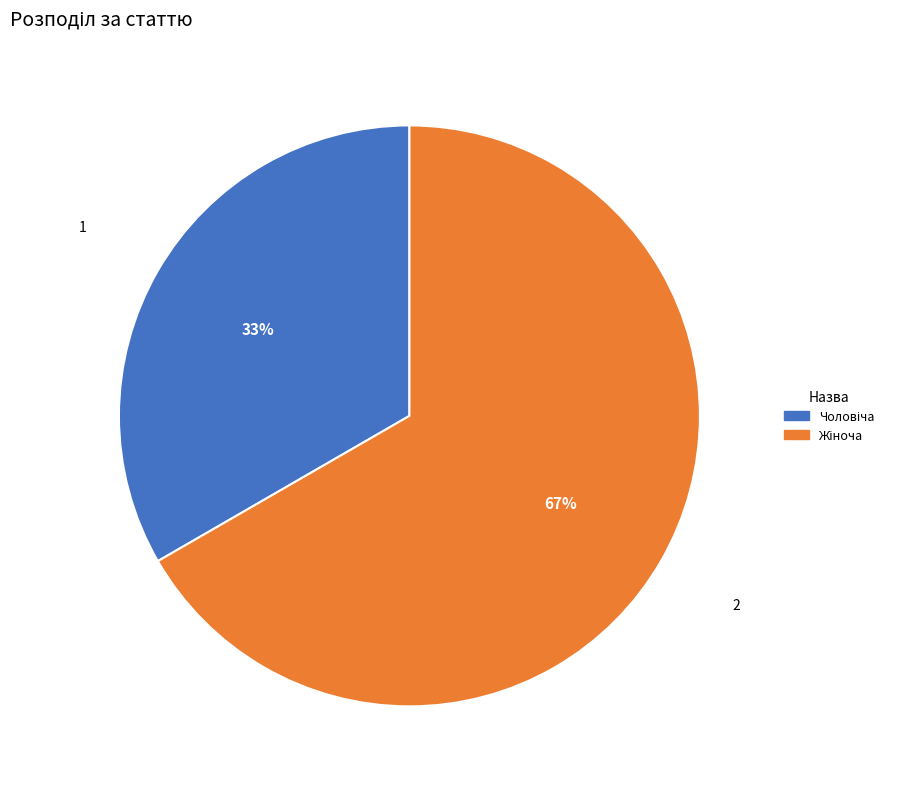

To the nearest percent, what is the average slice percentage?

50%